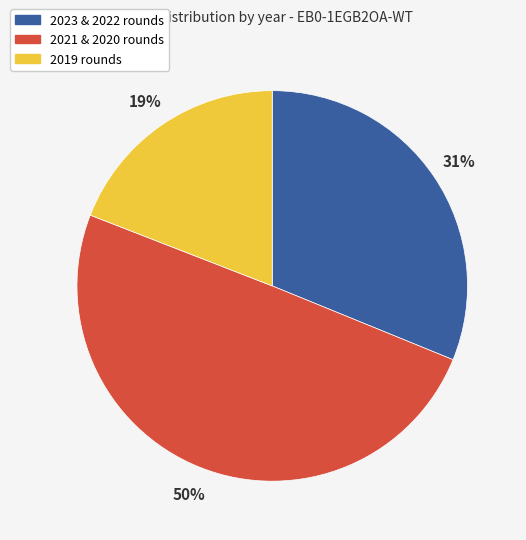

To the nearest percent, what is the difference between the largest and smallest slice percentages?

31%